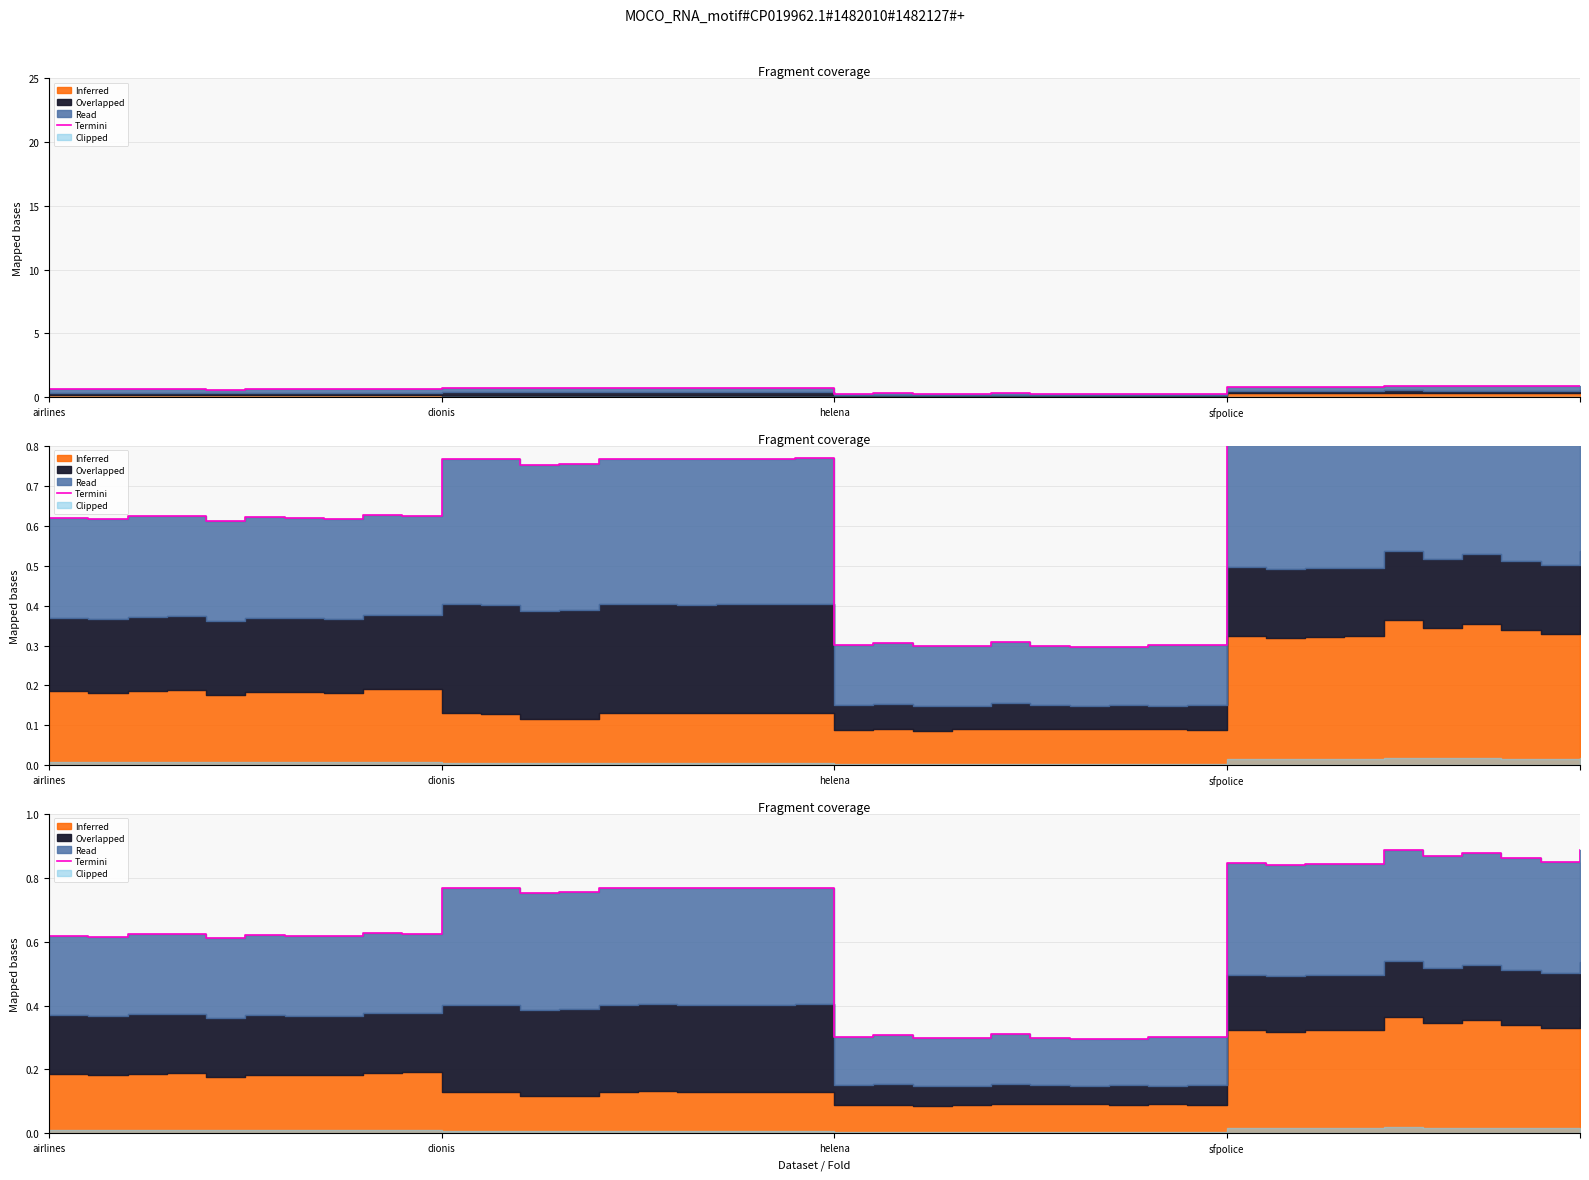

What is the sum of the values at 10 and 26?

1.1